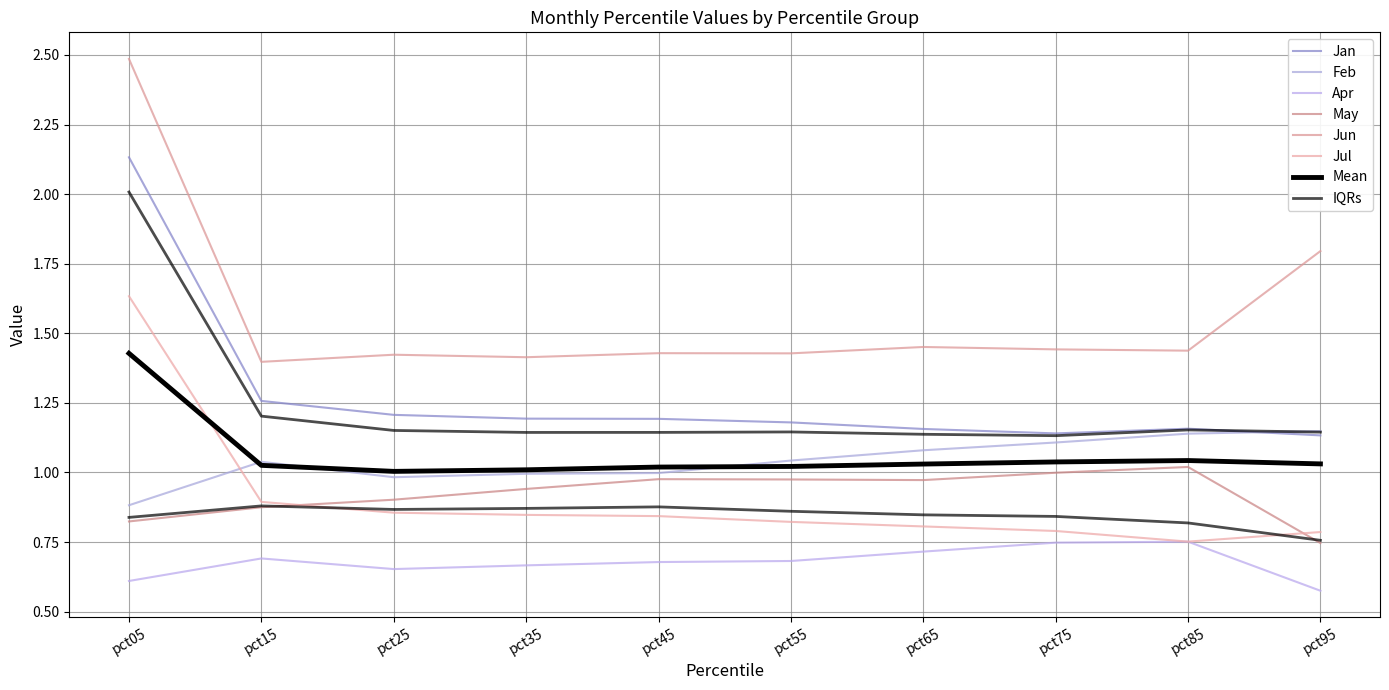

Rank the series by their maximum value, from highest to lowest.

Jun, Jan, Jul, Feb, May, Apr